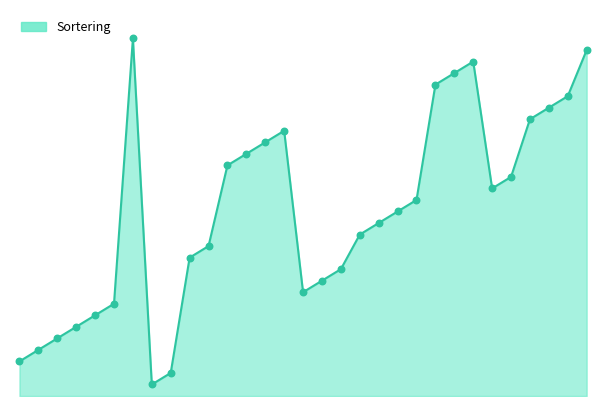

Does the chart have visible grid lines?

No